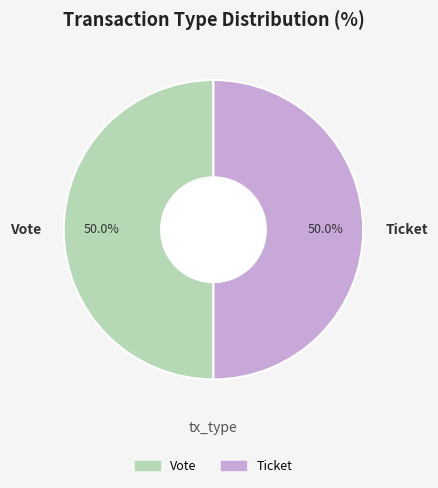

Is it true that Ticket is 1% of the pie?

False